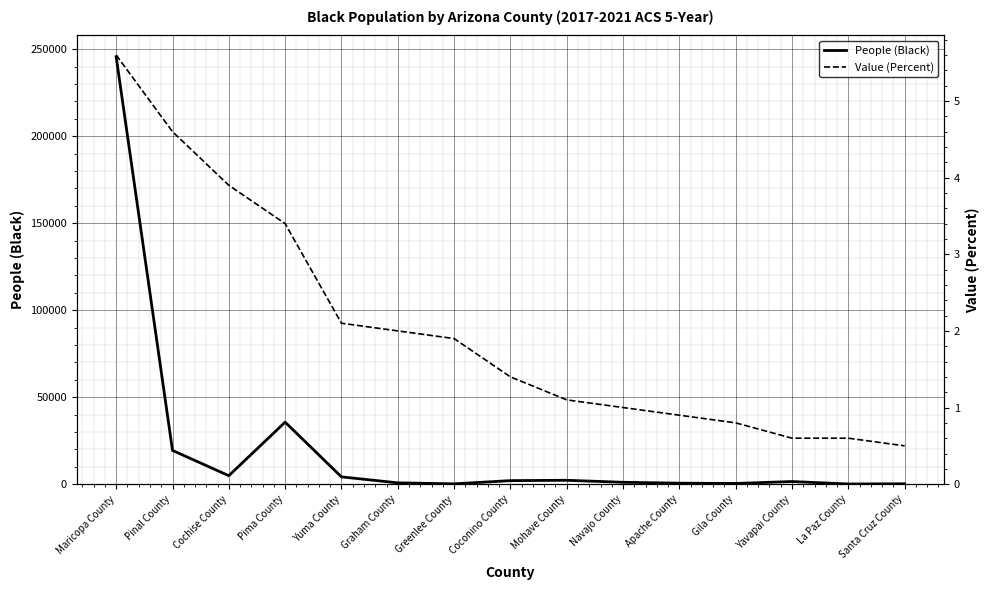

True or false: People (Black) and Value (Percent) cross at least once.

False